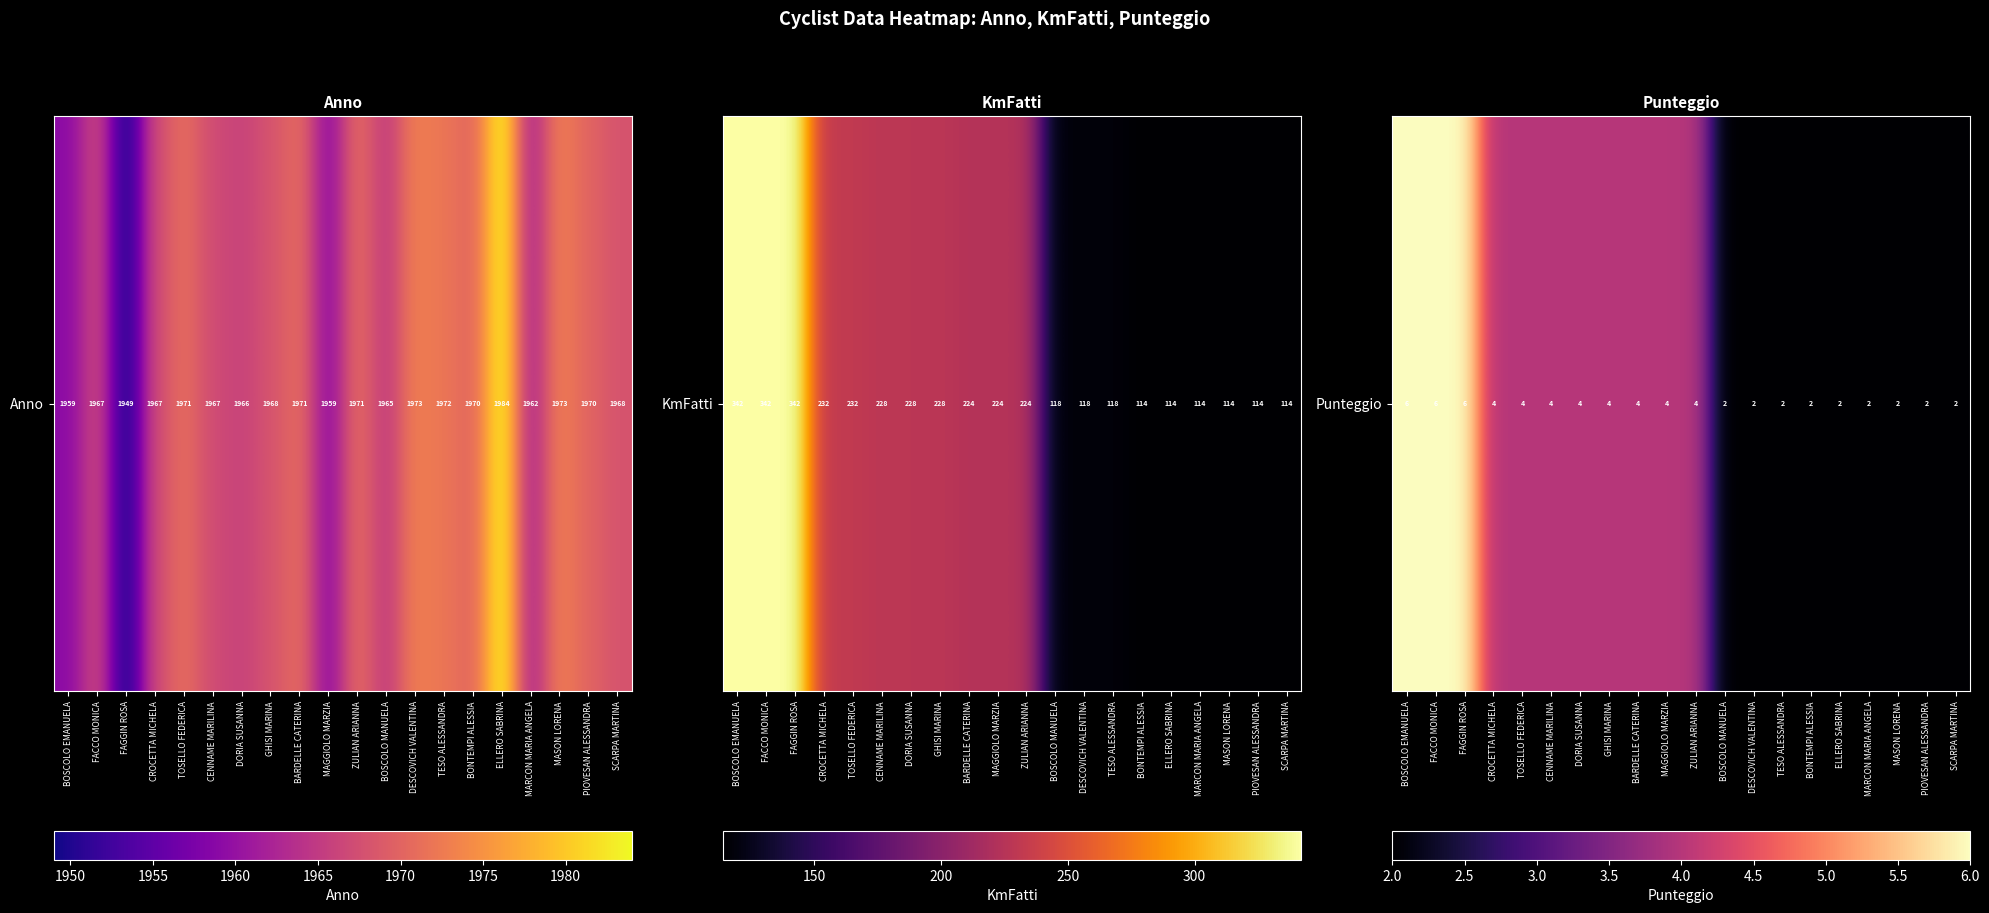

List the labels in order of value, largest first.

BOSCOLO EMANUELA, FACCO MONICA, FAGGIN ROSA, CROCETTA MICHELA, TOSELLO FEDERICA, CENNAME MARILINA, DORIA SUSANNA, GHISI MARINA, BARDELLE CATERINA, MAGGIOLO MARZIA, ZULIAN ARIANNA, BOSCOLO MANUELA, DESCOVICH VALENTINA, TESO ALESSANDRA, BONTEMPI ALESSIA, ELLERO SABRINA, MARCON MARIA ANGELA, MASON LORENA, PIOVESAN ALESSANDRA, SCARPA MARTINA